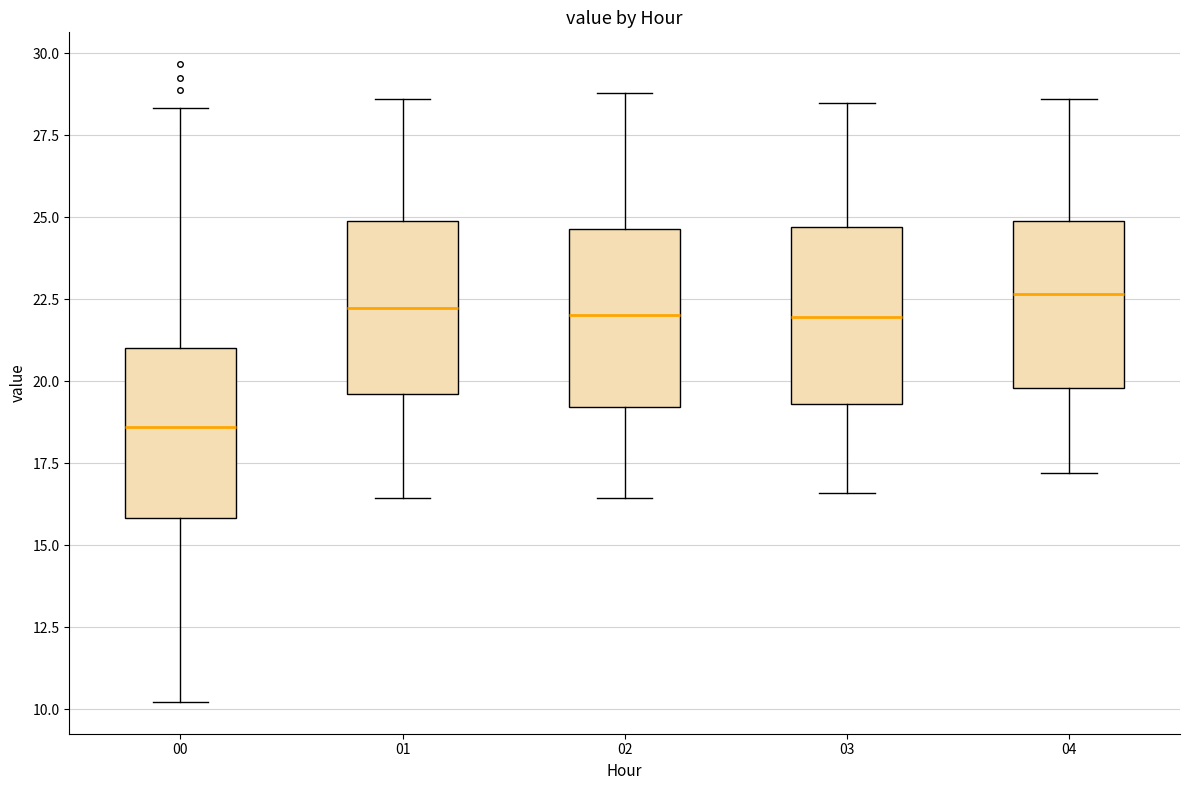

Reading left to right, transcribe this box plot: for each box, give where its median line is, the range the box spans, and where its two whiskers end, as read against the y-axis. The values are not printed on the chart, so give them approximately, as read against the axis.

00: median 18.5, box 16.0 to 21.0, whiskers 10.0 to 28.5
01: median 22.5, box 19.5 to 25.0, whiskers 16.5 to 28.5
02: median 22.0, box 19.0 to 24.5, whiskers 16.5 to 29.0
03: median 22.0, box 19.5 to 24.5, whiskers 16.5 to 28.5
04: median 22.5, box 20.0 to 25.0, whiskers 17.0 to 28.5